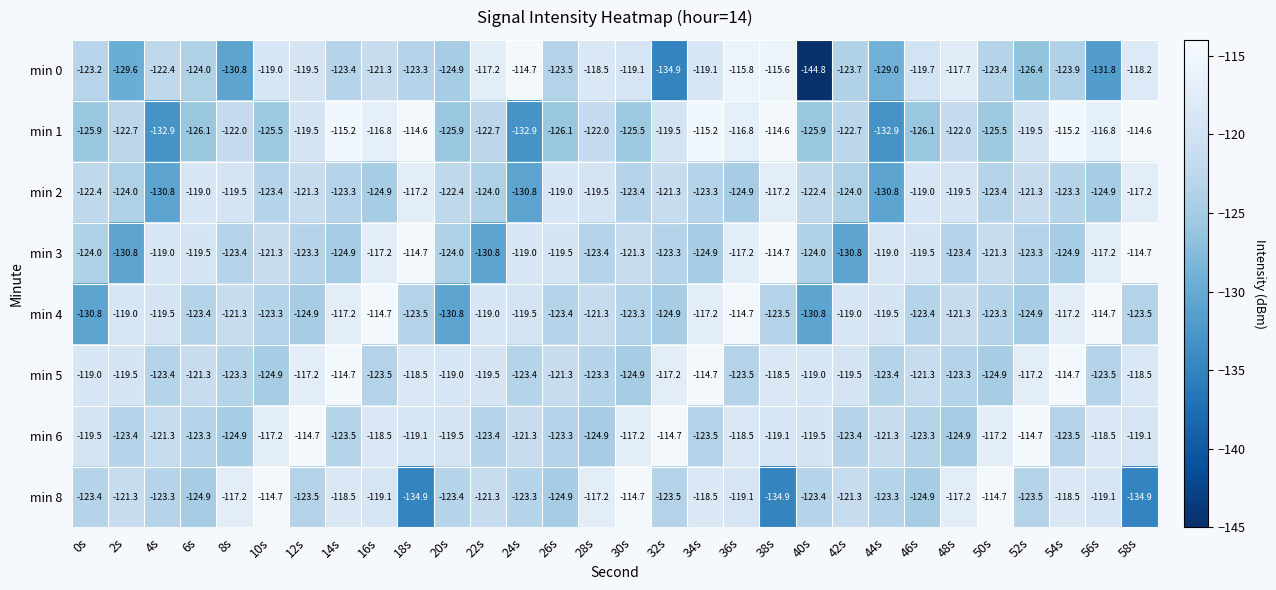

The min 2 series shows -207.8 at 44s. True or false?

False